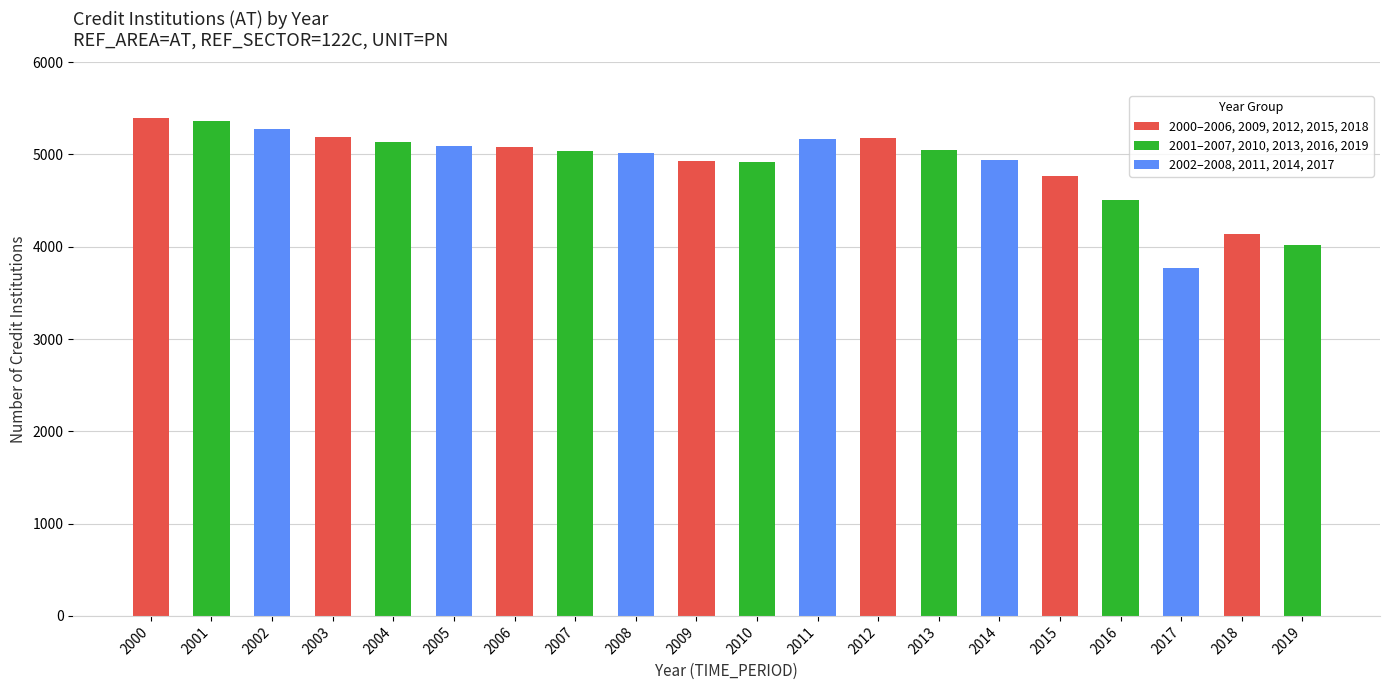

The chart shows a value of 8965 at 2011. True or false?

False